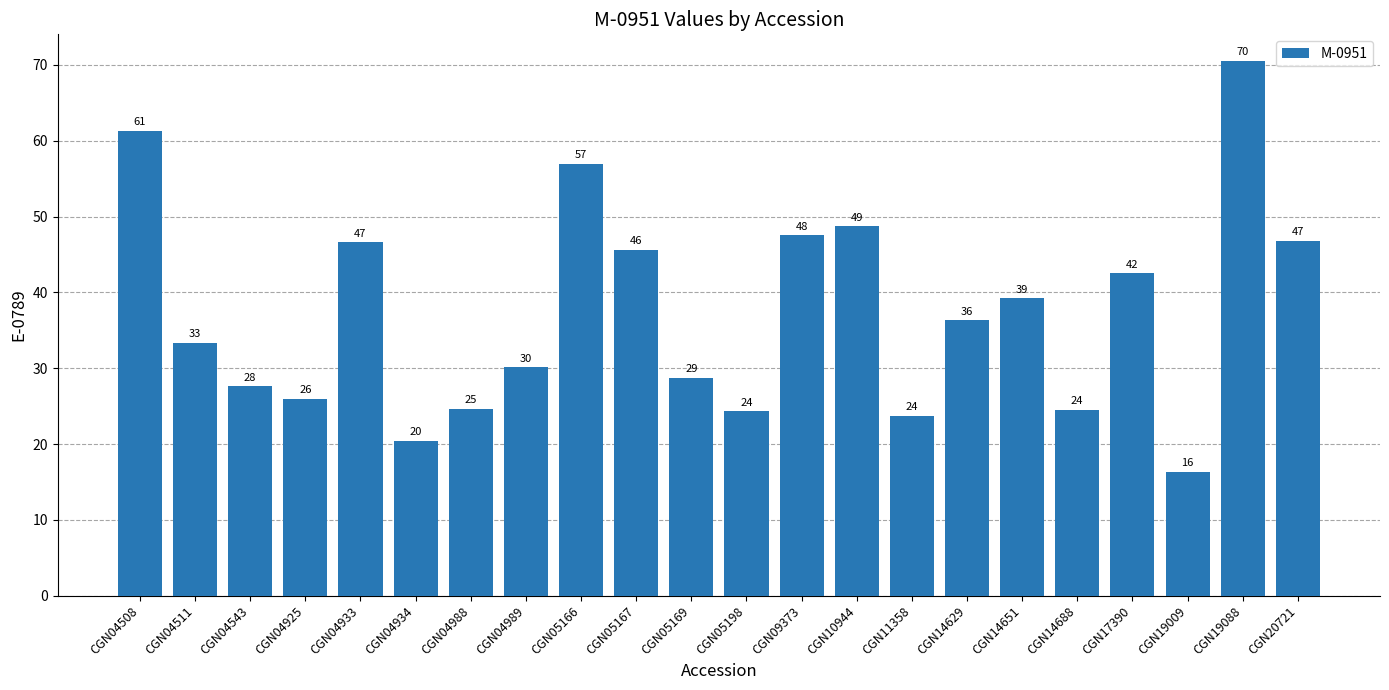

How many bars are there in total?

22